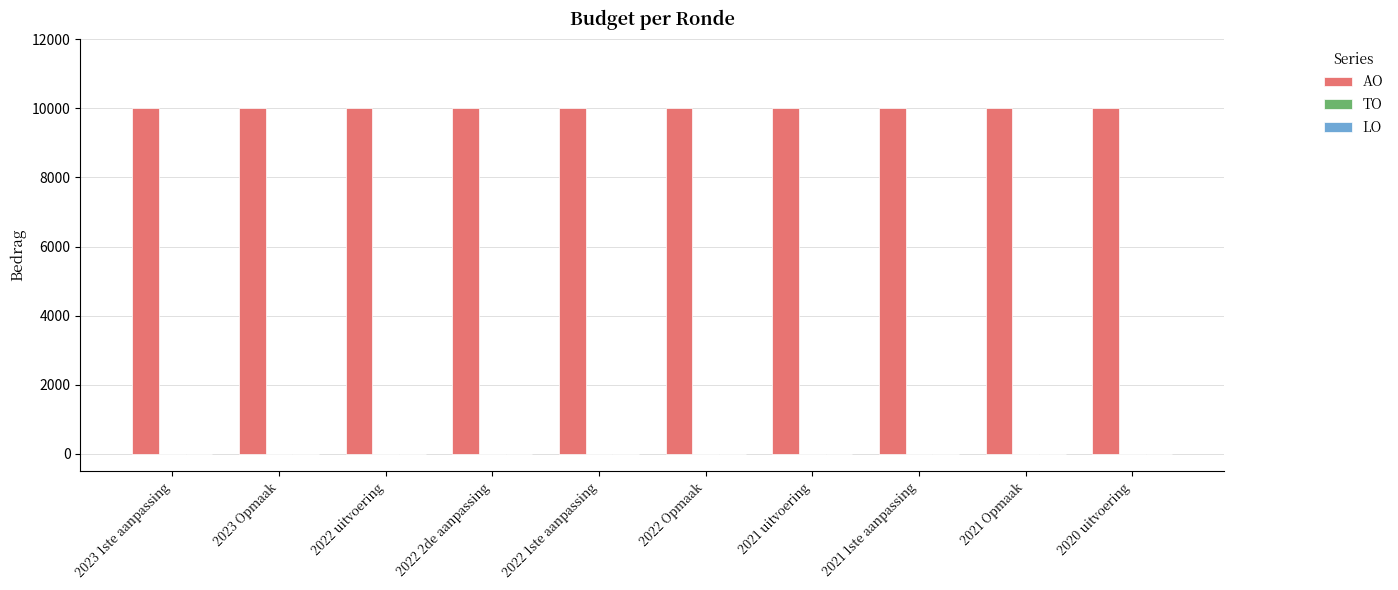

At which category does the chart reach its peak across all series?

2023 1ste aanpassing